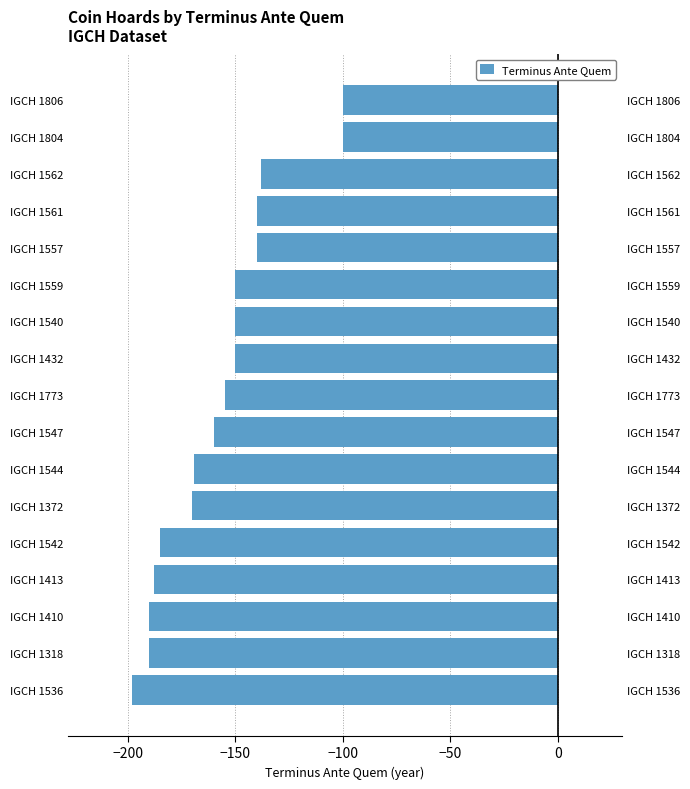

Read the value at IGCH 1804, to the nearest 5.

-100